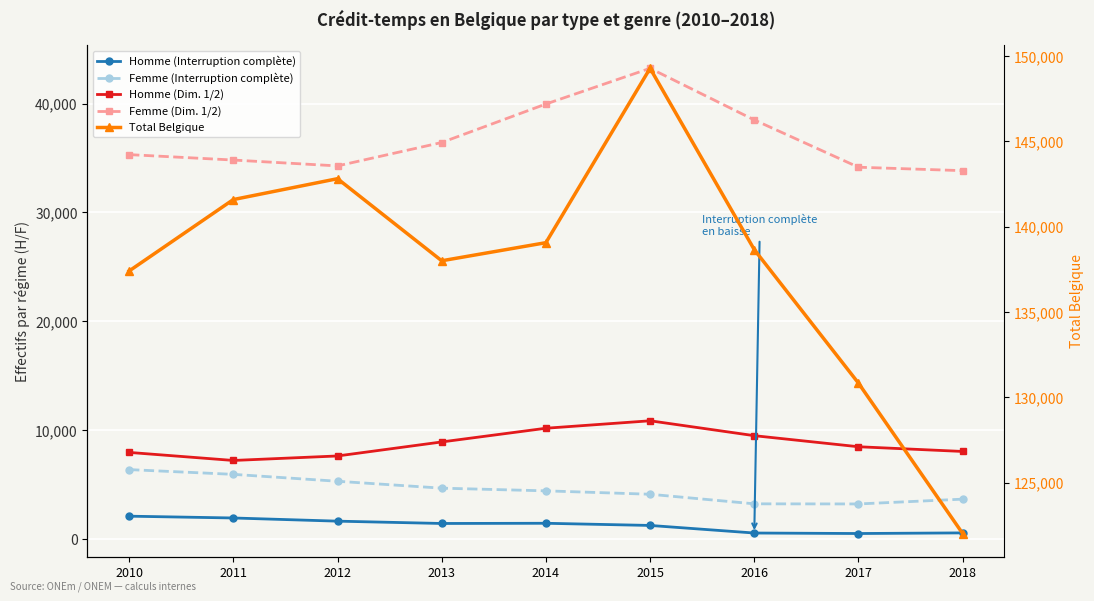

What is the value of the Homme (Dim. 1/2) point at the 9th from the left?

8010.1